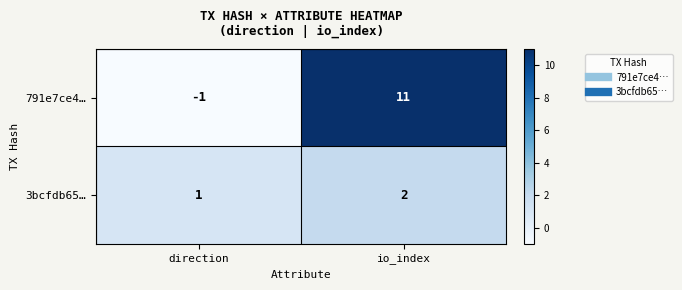

Between direction and io_index, which series saw the biggest shift?

791e7ce4…